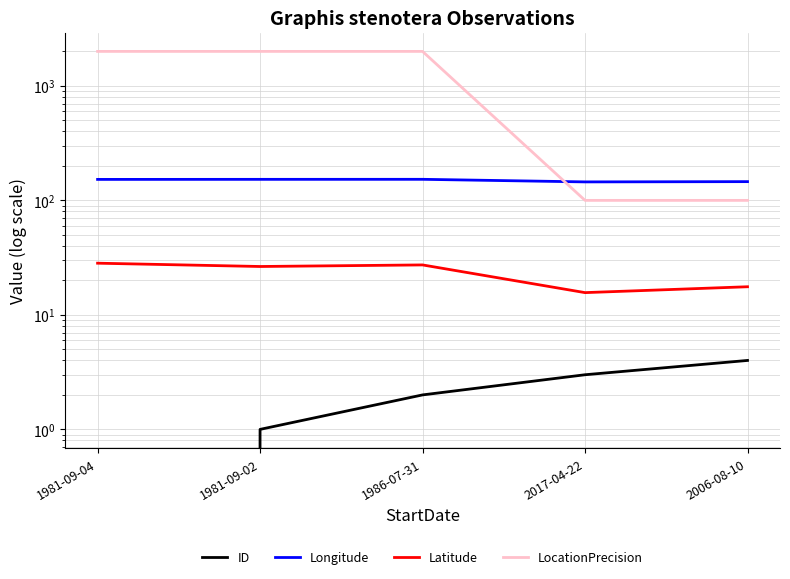

What is the label of the 5th point from the right?

1981-09-04